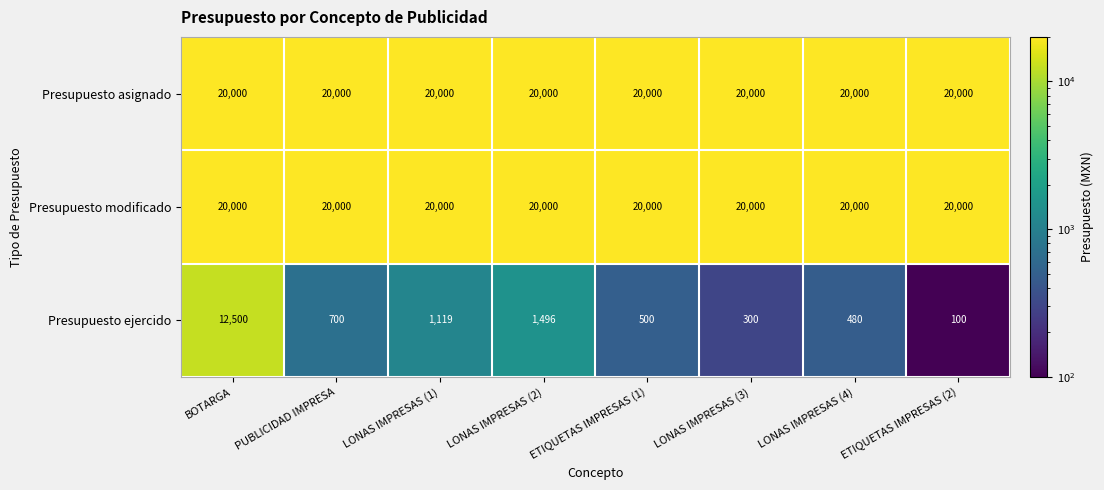

List the labels in order of Presupuesto ejercido value, smallest first.

ETIQUETAS IMPRESAS (2), LONAS IMPRESAS (3), LONAS IMPRESAS (4), ETIQUETAS IMPRESAS (1), PUBLICIDAD IMPRESA, LONAS IMPRESAS (1), LONAS IMPRESAS (2), BOTARGA